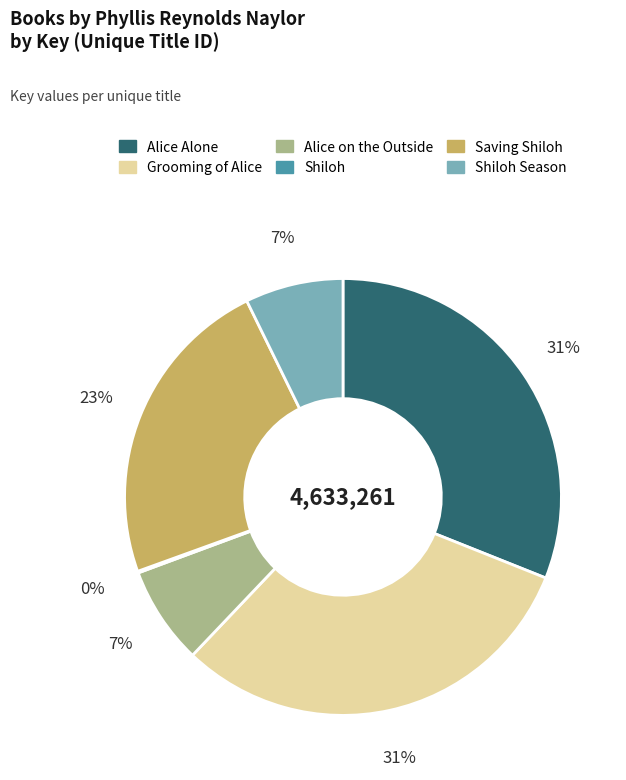

To the nearest percent, what is the difference between the largest and smallest slice percentages?

31%